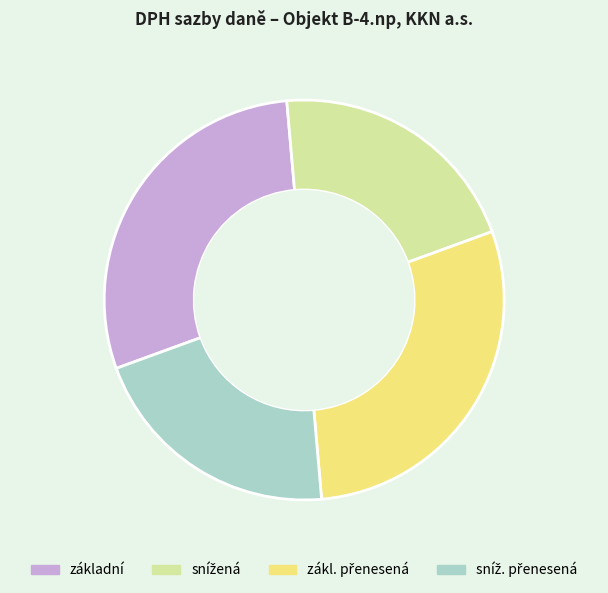

Is there any slice that represents more than half of the pie?

No